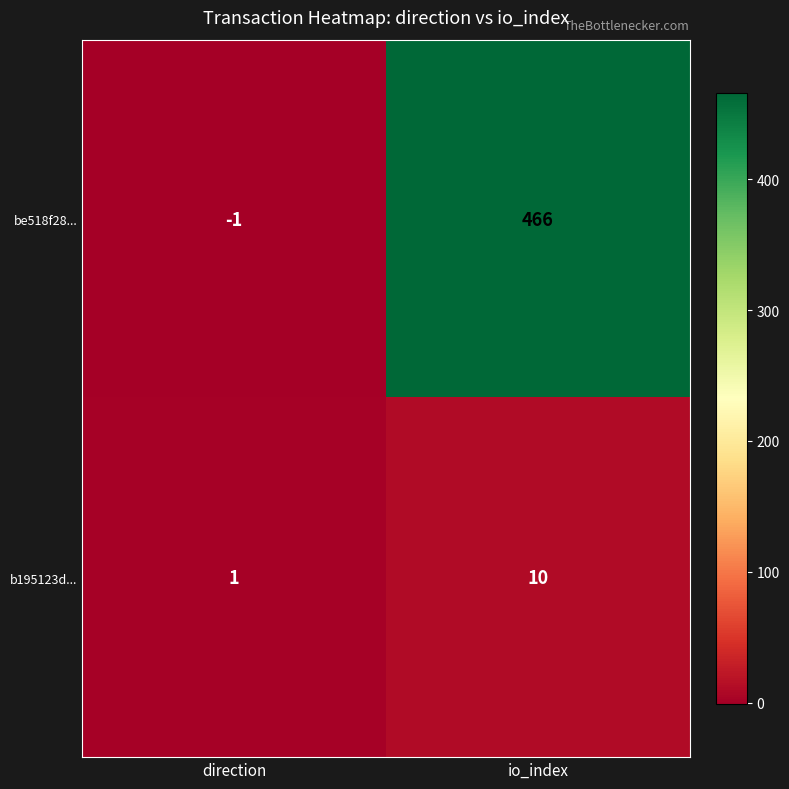

Between direction and io_index, which series saw the biggest shift?

be518f28...